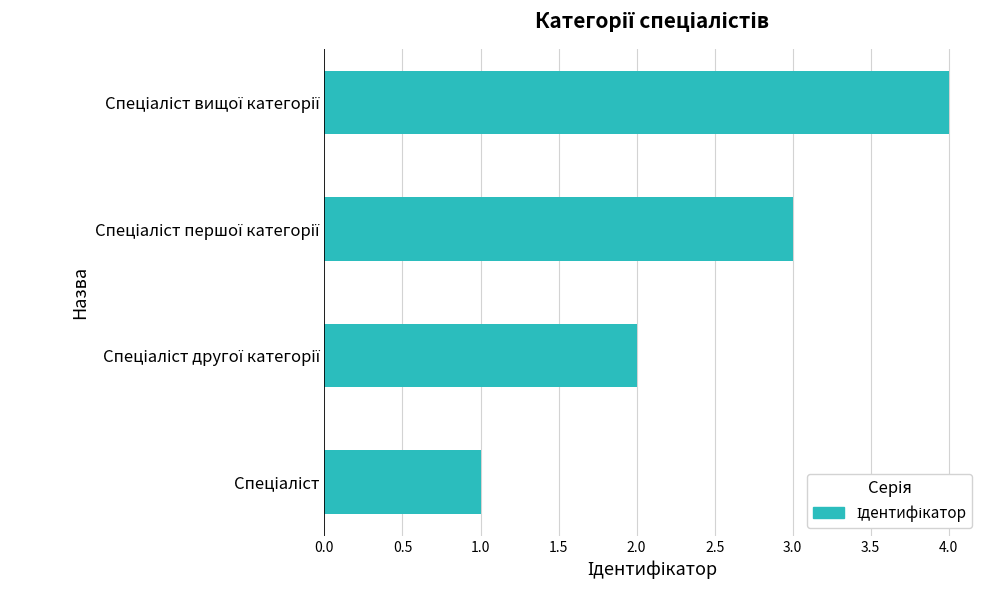

What is the greatest value displayed?

4